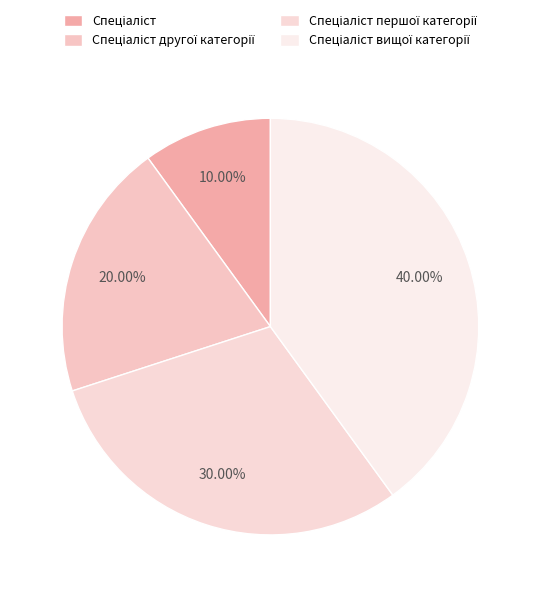

How many slices are in this pie chart?

4